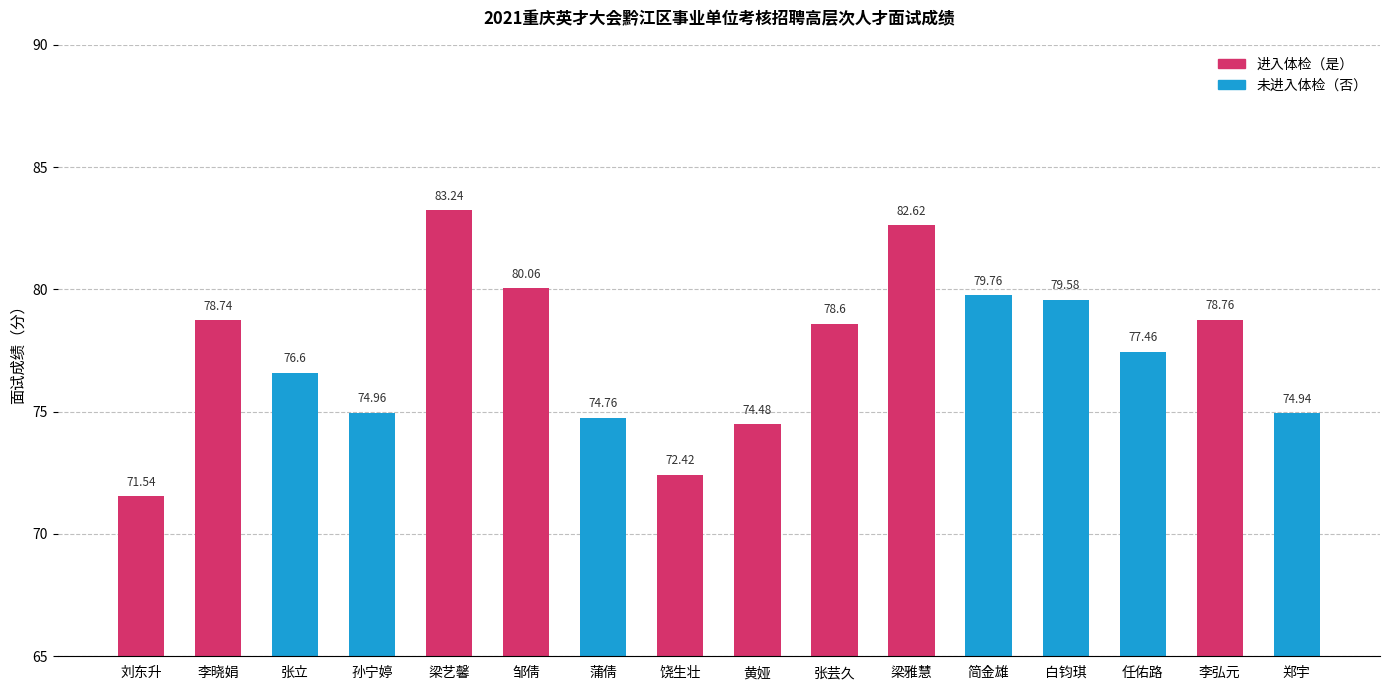

Are the bars horizontal?

No